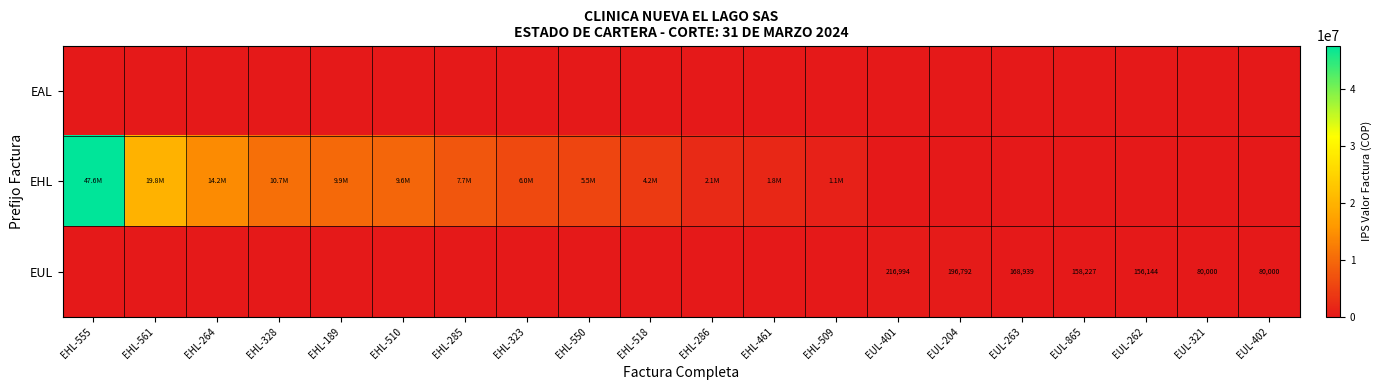

The EHL series shows 0 at EUL-262. True or false?

True